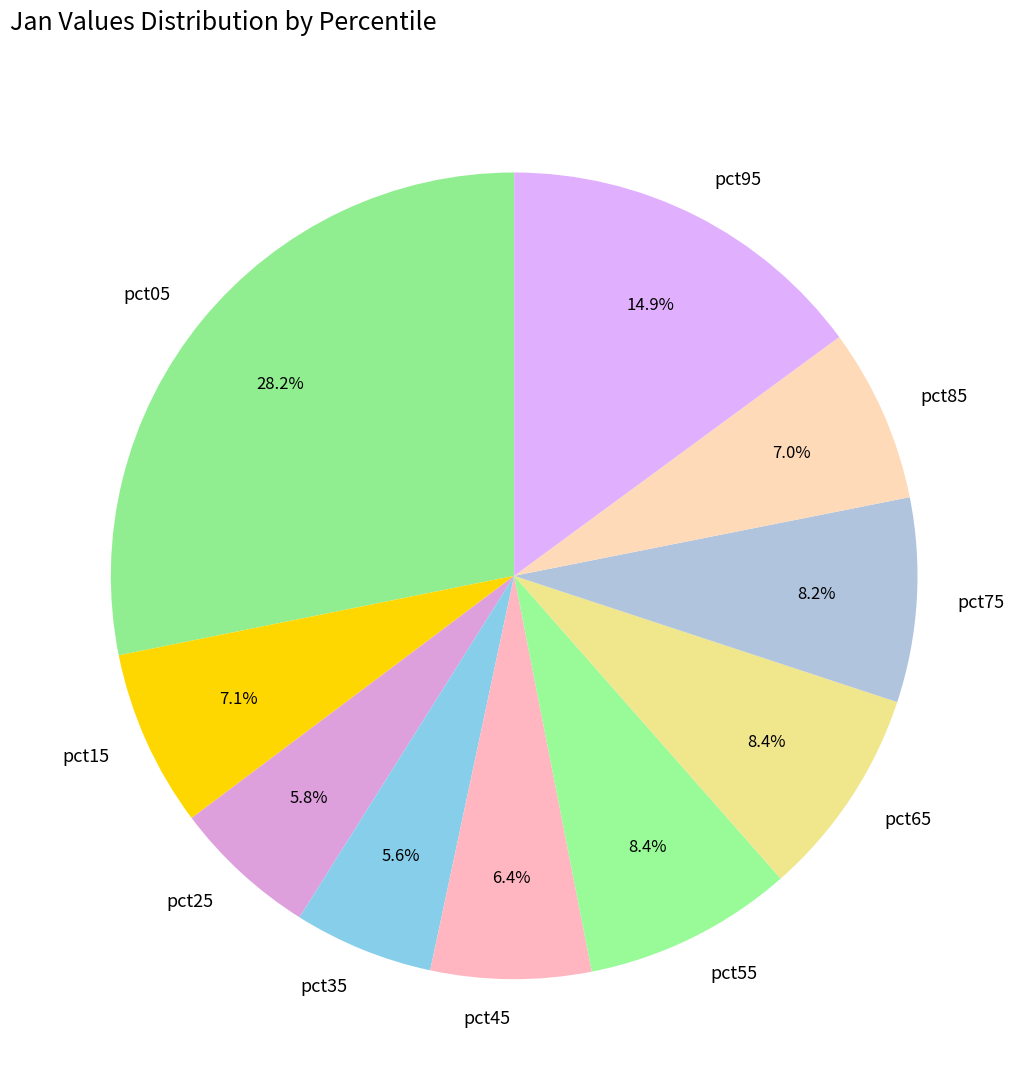

Does pct25 account for over 50% of the chart?

No